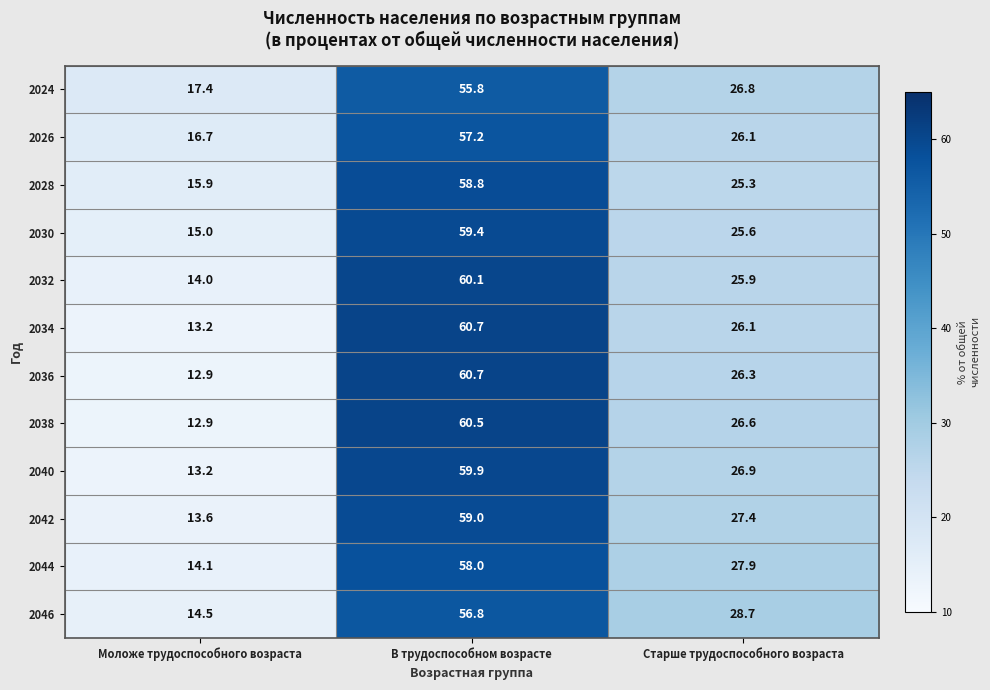

Is the value of 2044 at В трудоспособном возрасте greater than the value of 2038 at Старше трудоспособного возраста?

Yes